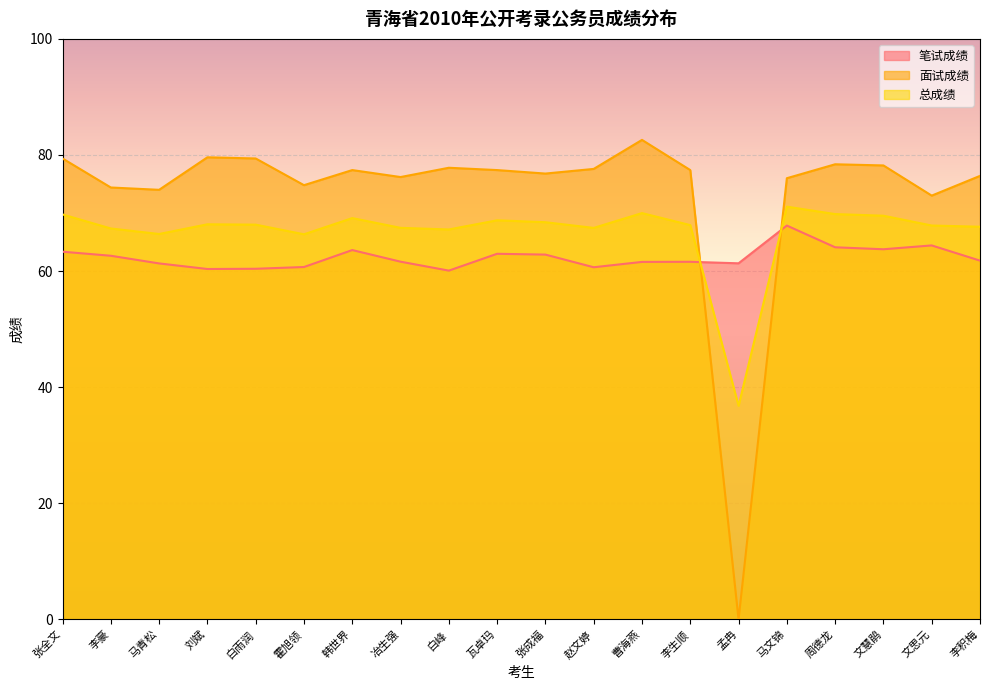

What is the greatest value displayed?

82.6